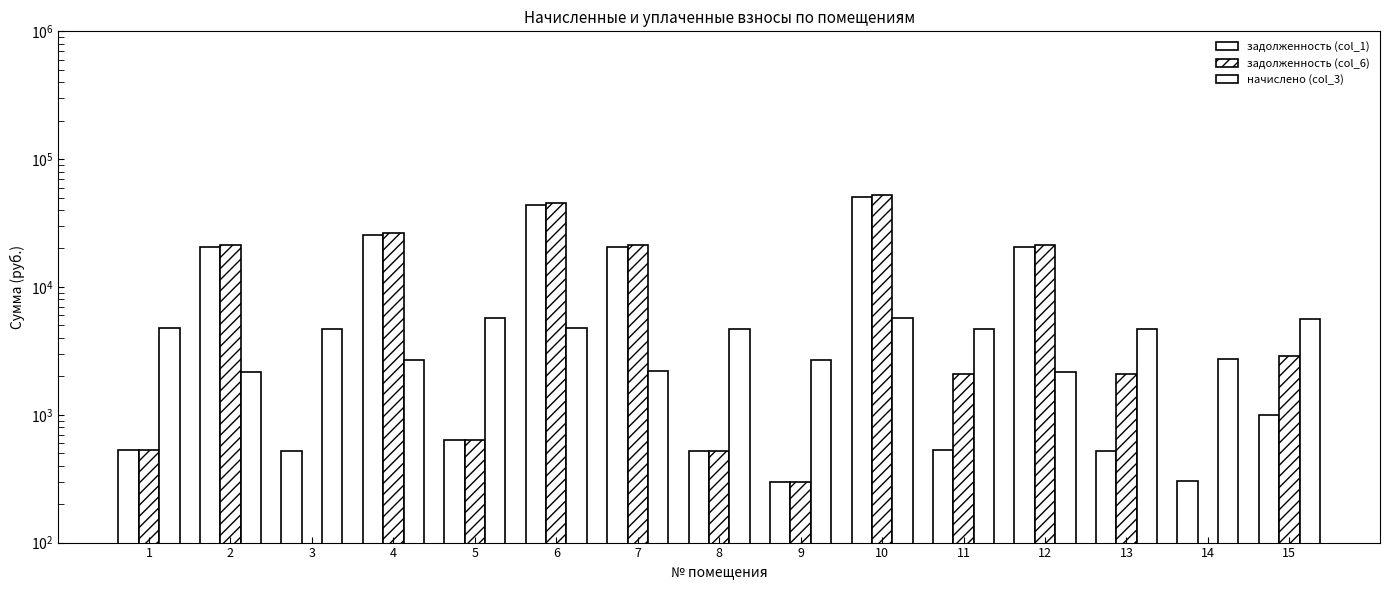

The value of задолженность (col_6) at 10 is 68527.7. True or false?

False